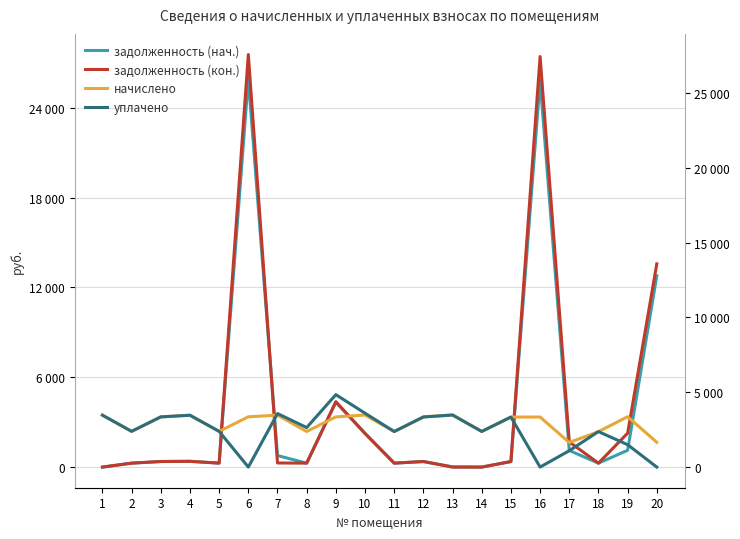

What is the value of the задолженность (нач.) point at the 8th from the left?

264.1